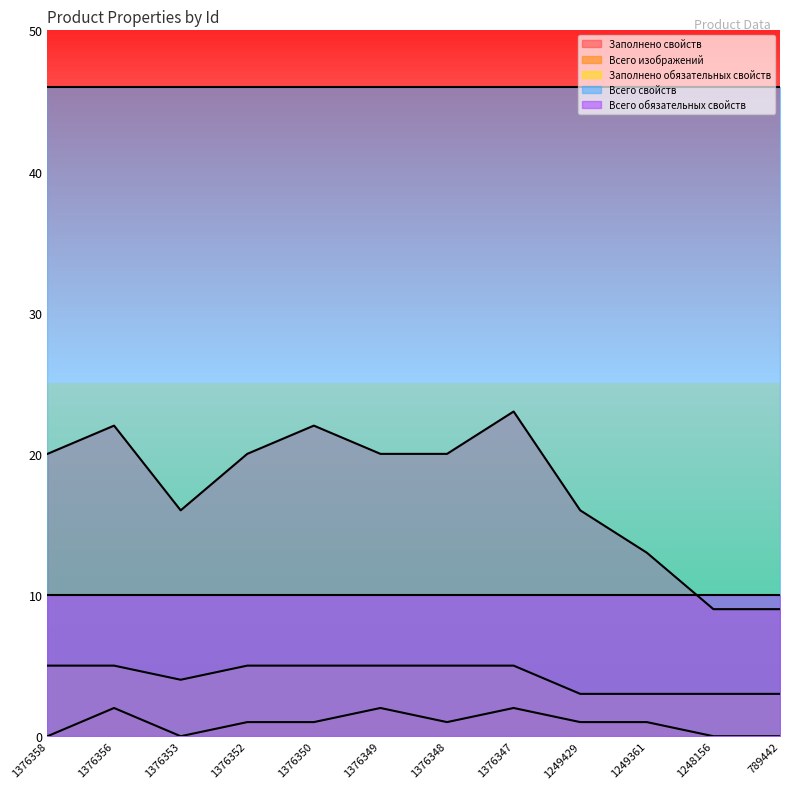

Reading left to right, list all the values displayed in this chart.

Заполнено свойств: 20	22	16	20	22	20	20	23	16	13	9	9
Всего изображений: 0	2	0	1	1	2	1	2	1	1	0	0
Заполнено обязательных свойств: 5	5	4	5	5	5	5	5	3	3	3	3